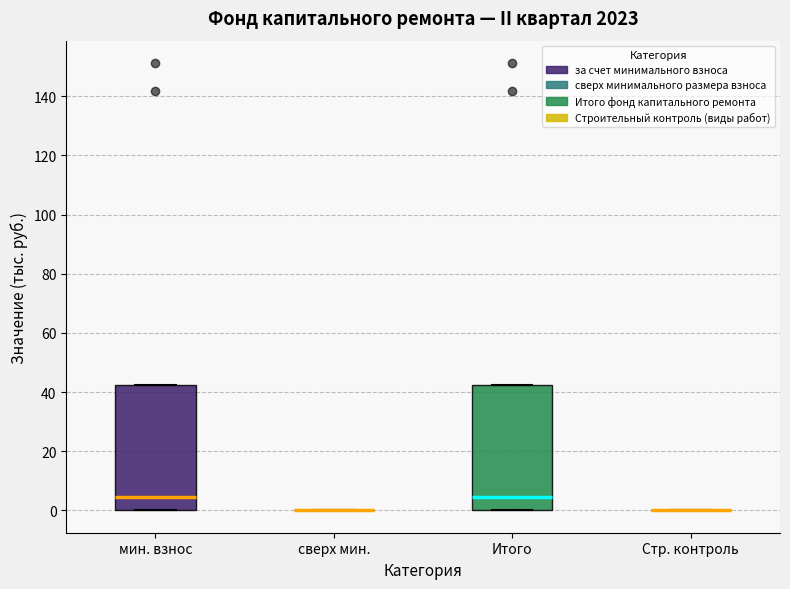

Reading left to right, transcribe this box plot: for each box, give where its median line is, the range the box spans, and where its two whiskers end, as read against the y-axis. The values are not printed on the chart, so give them approximately, as read against the axis.

мин. взнос: median 4, box 0 to 42, whiskers 0 to 42
сверх мин.: box collapsed to a line at 0, whiskers 0 to 0
Итого: median 4, box 0 to 42, whiskers 0 to 42
Стр. контроль: box collapsed to a line at 0, whiskers 0 to 0